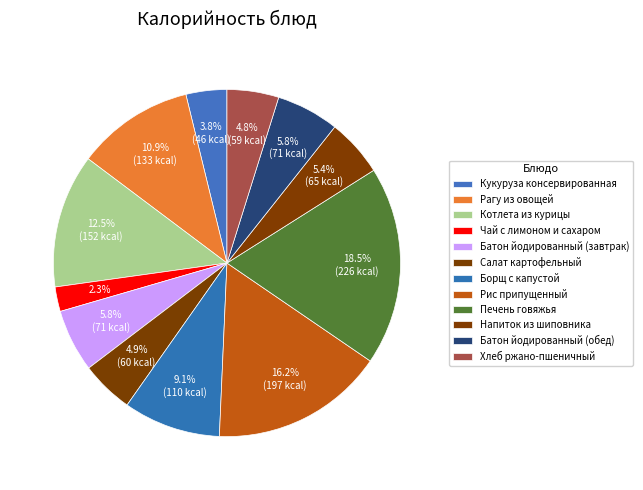

The Котлета из курицы slice represents 12% of the pie. True or false?

True